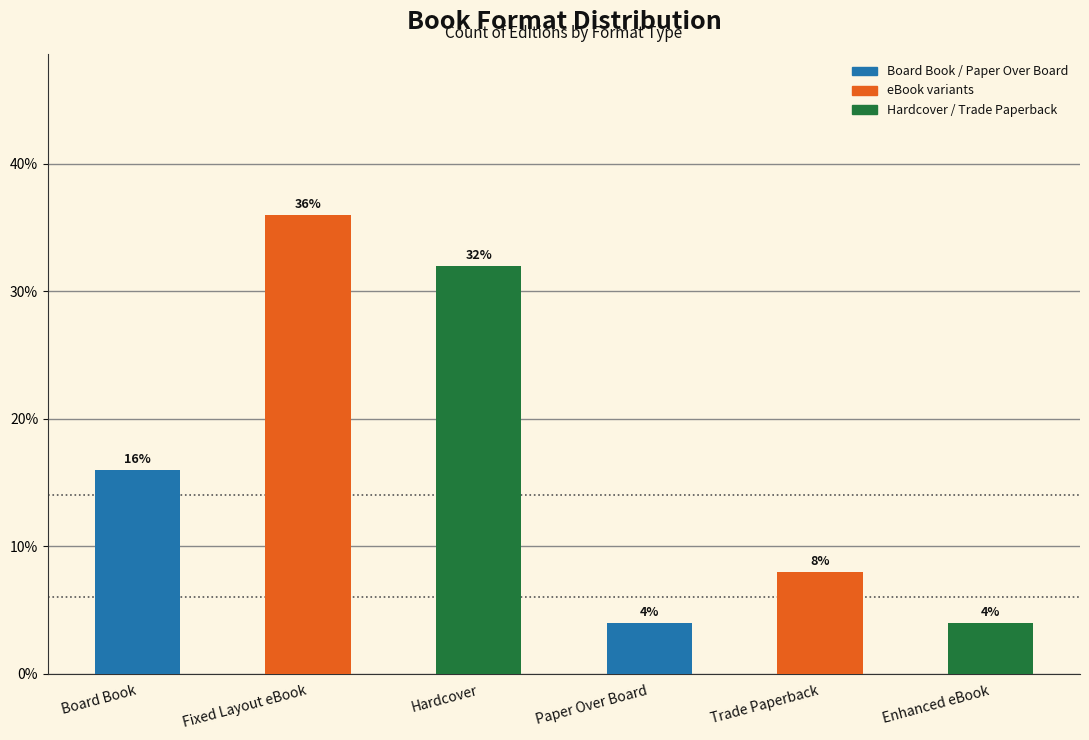

How many series are shown in this chart?

1